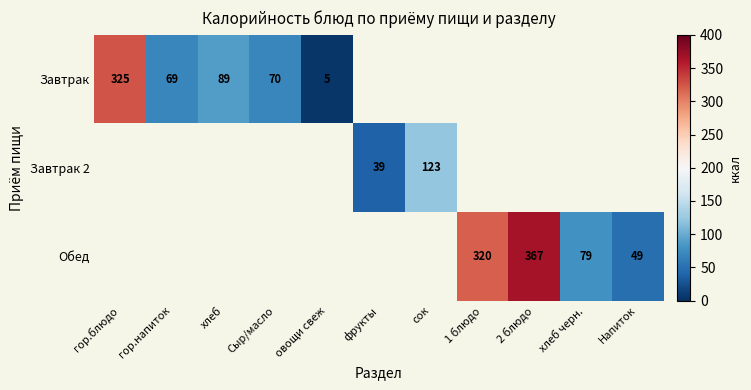

Is the value of Завтрак at овощи свеж greater than the value of Завтрак 2 at фрукты?

No